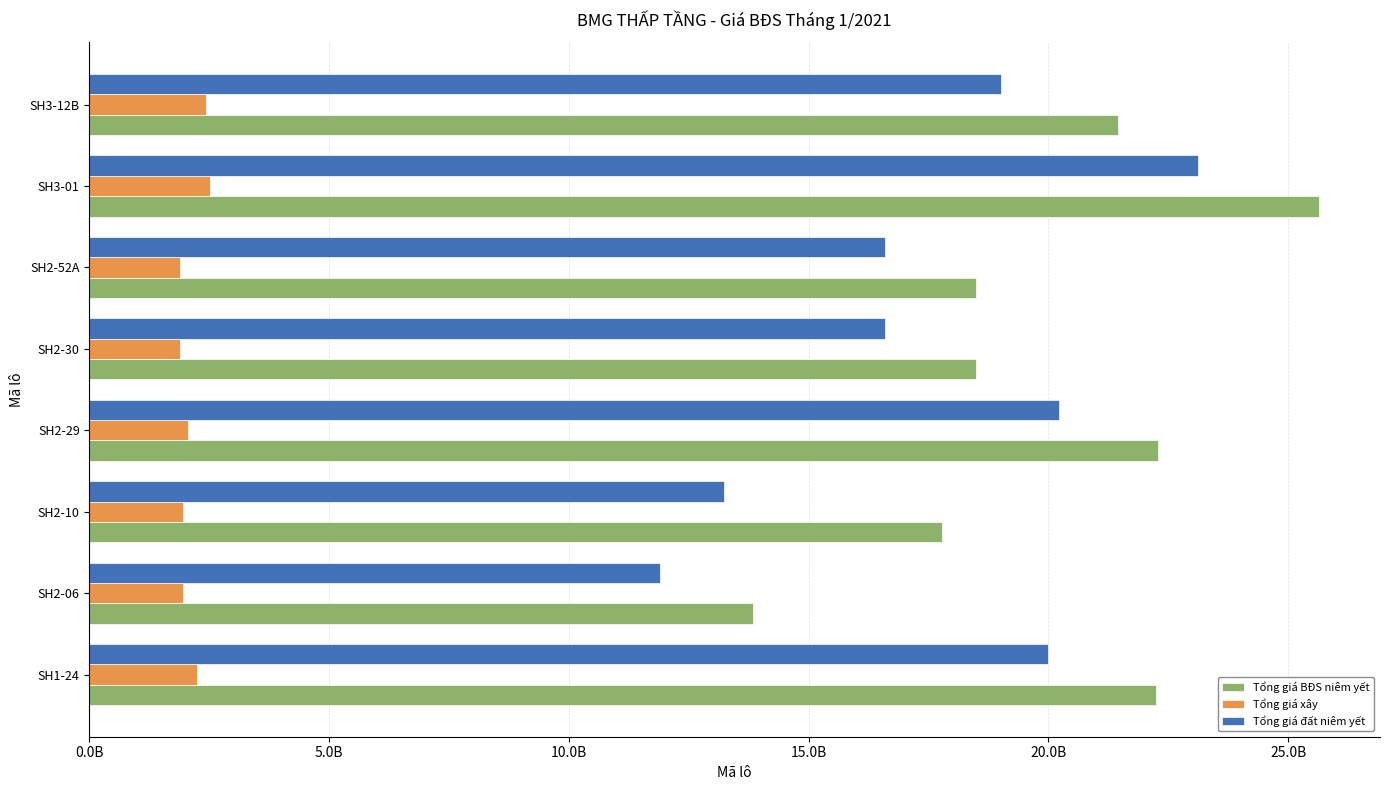

What are all the series names shown in the legend?

Tổng giá BĐS niêm yết, Tổng giá xây, Tổng giá đất niêm yết